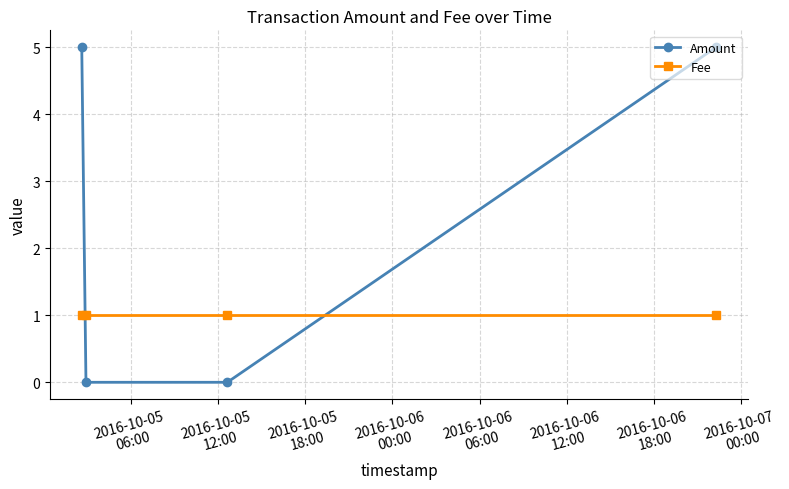

List the series in order of their overall mean, highest first.

Amount, Fee